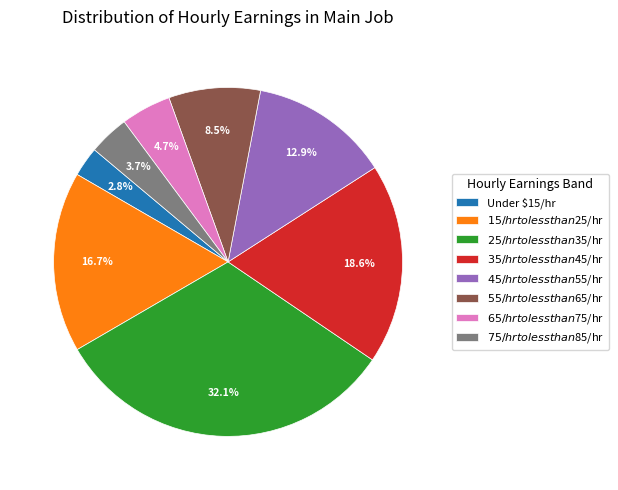

Which category has the biggest portion of the pie?

$25/hr to less than $35/hr